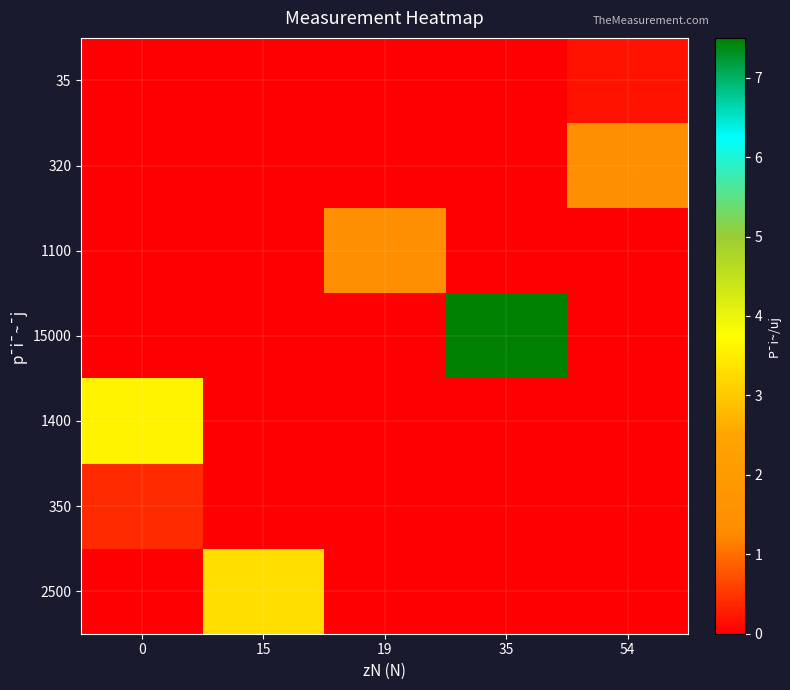

List the series in order of their peak value, highest first.

row_3, row_4, row_6, row_1, row_2, row_5, row_0